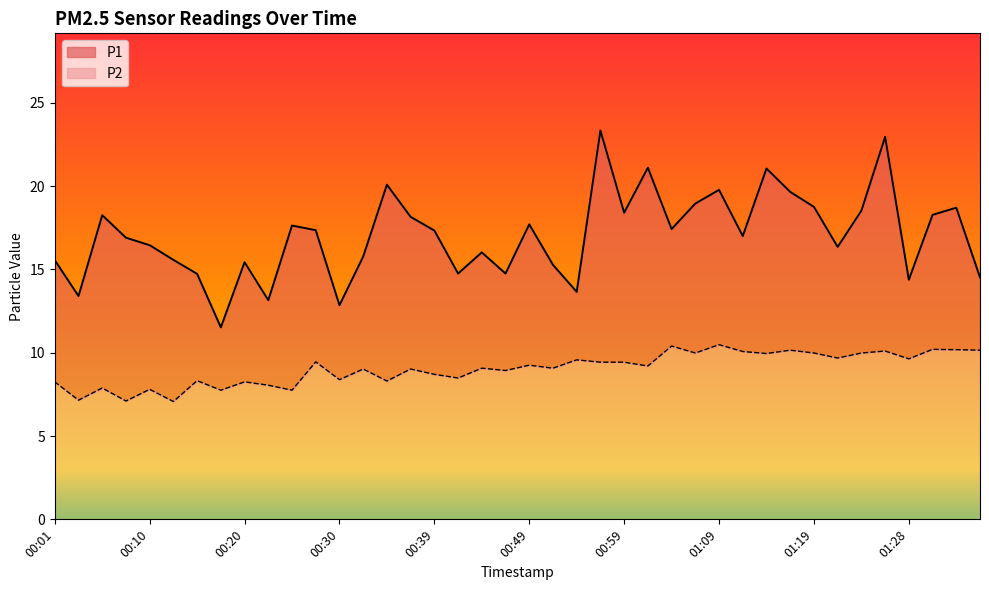

What are all the series names shown in the legend?

P1, P2